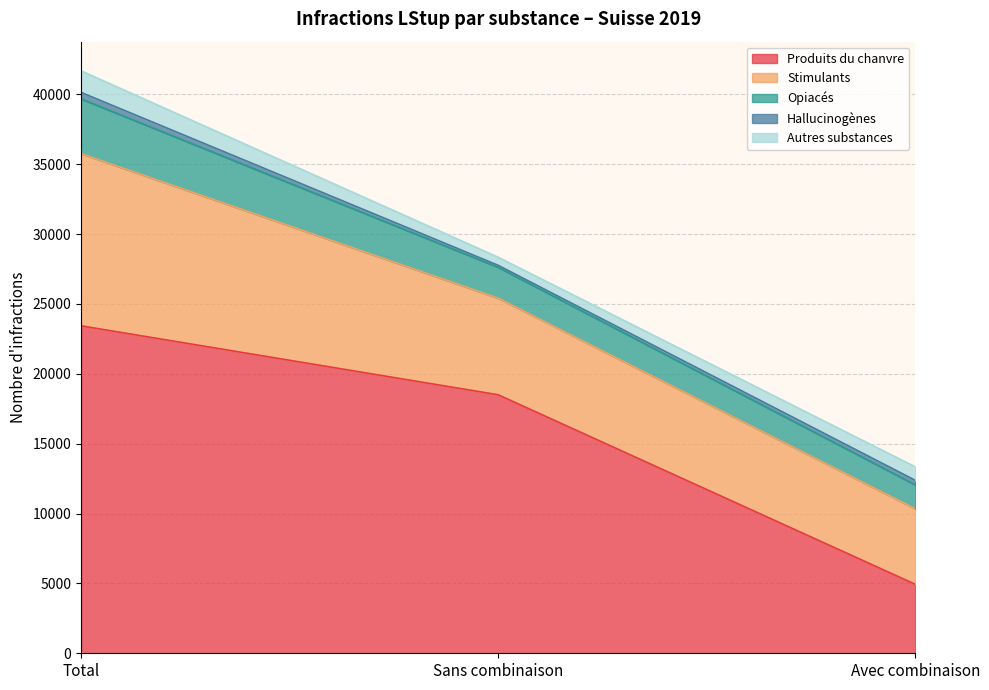

What is the minimum value for Produits du chanvre?

4934